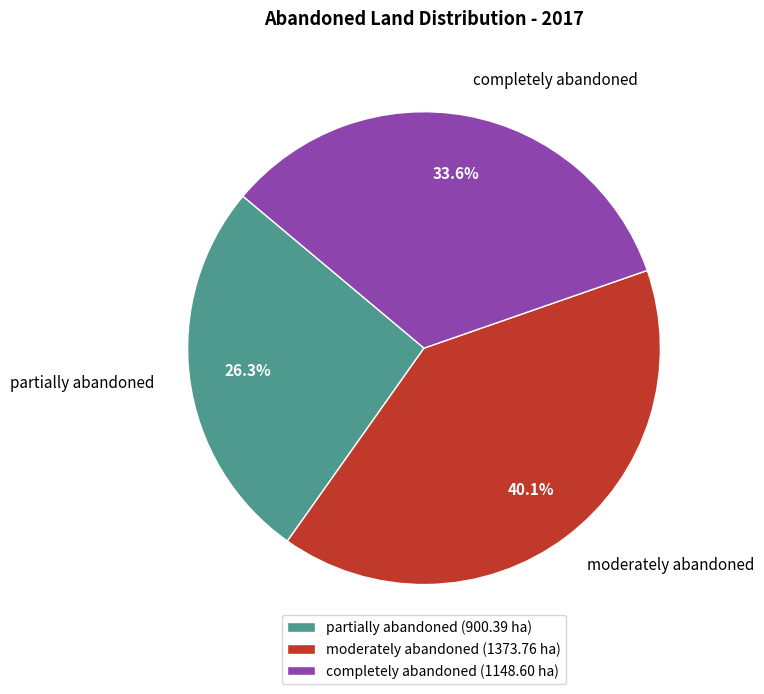

Is there any slice that represents more than half of the pie?

No